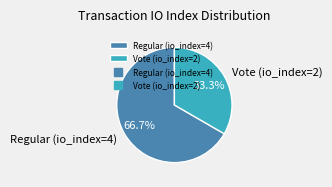

What percentage is the Regular (io_index=4) slice, to the nearest percent?

67%